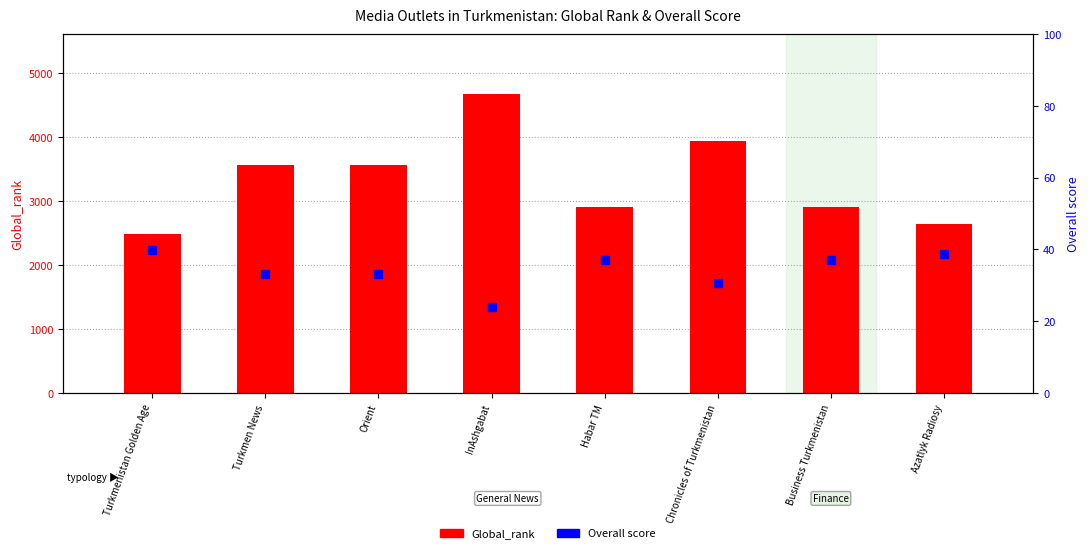

List the series in order of their overall mean, highest first.

Global_rank, Overall